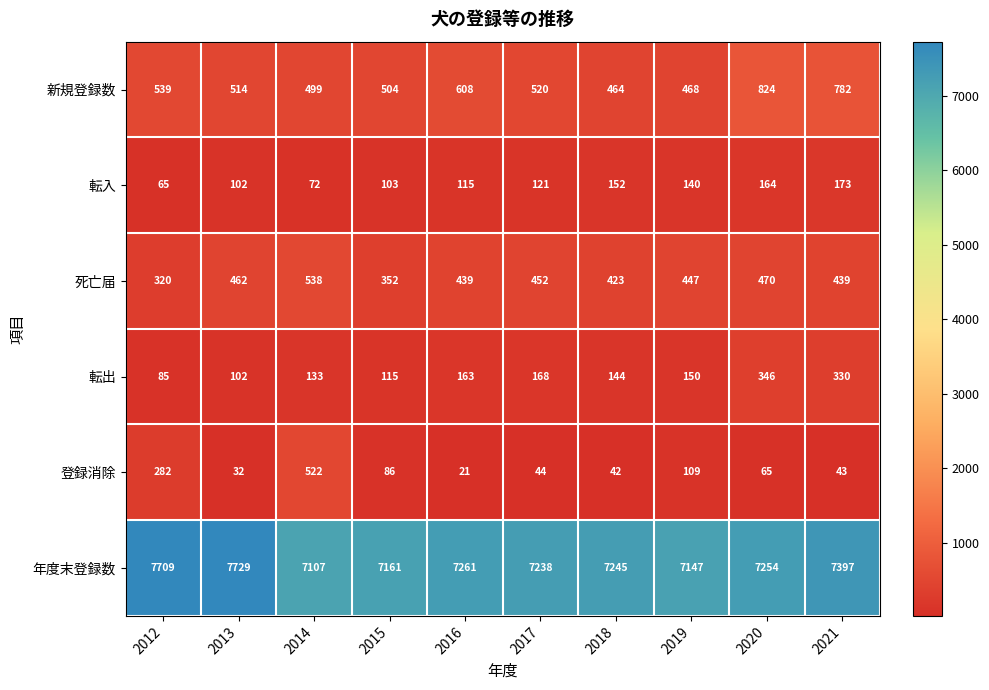

True or false: 登録消除 has a value of 52 at 2013.

False